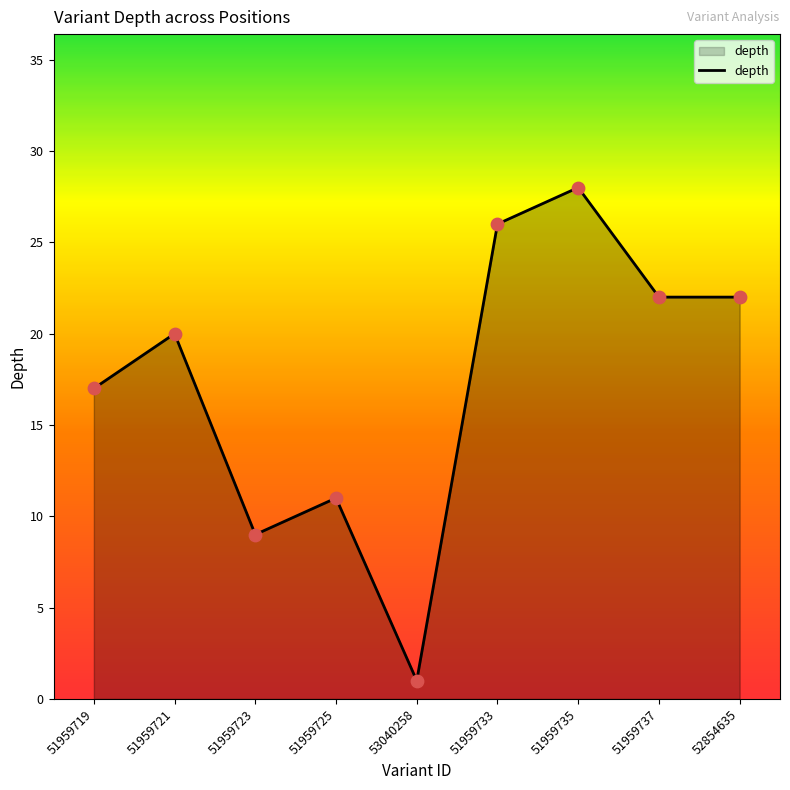

Between 51959723 and 53040258, which is larger?

51959723